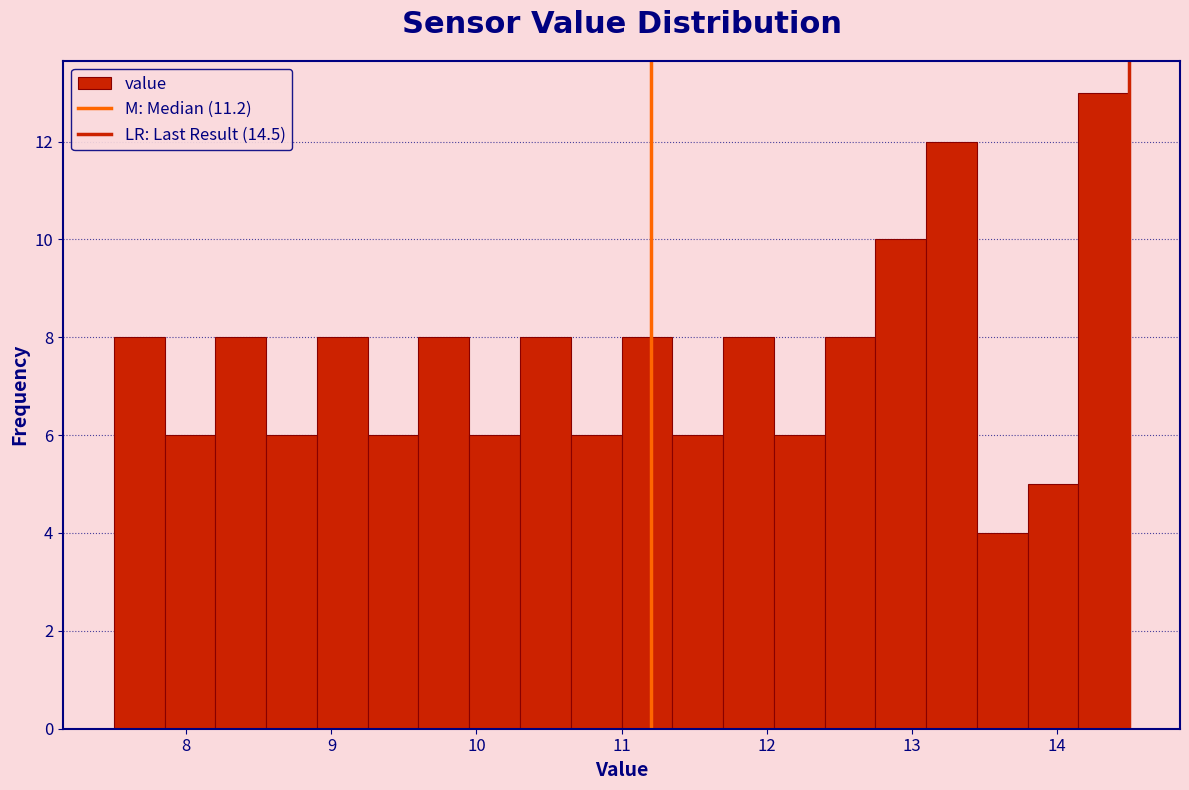

Around what value on the x-axis is the tallest bar? Give the approximate position of its centre, as read against the axis.

14.3